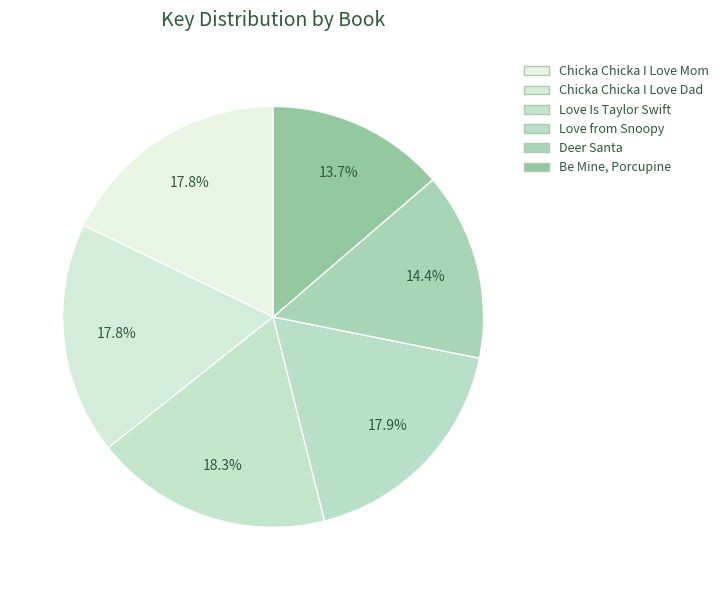

How many segments does this pie chart have?

6